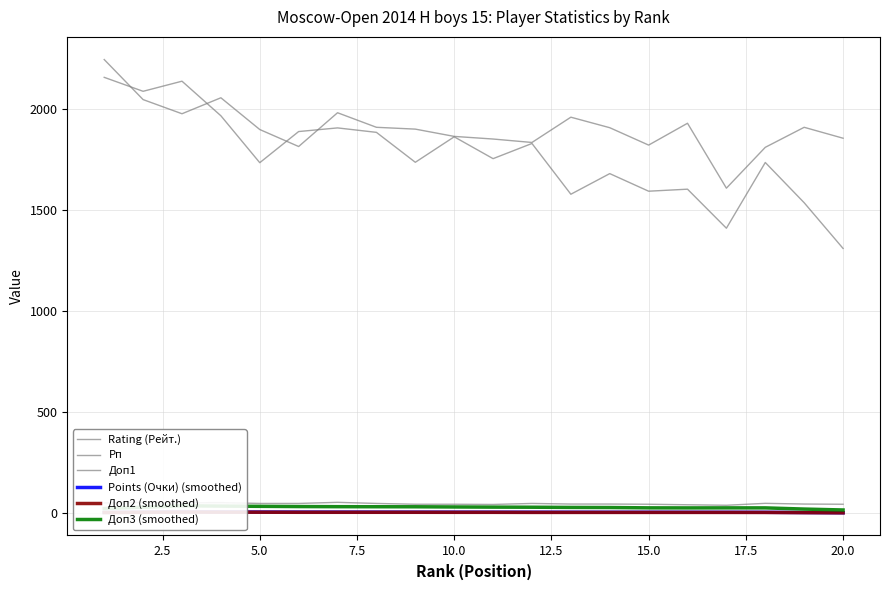

Which series has the largest total across all categories?

Rating (Рейт.)